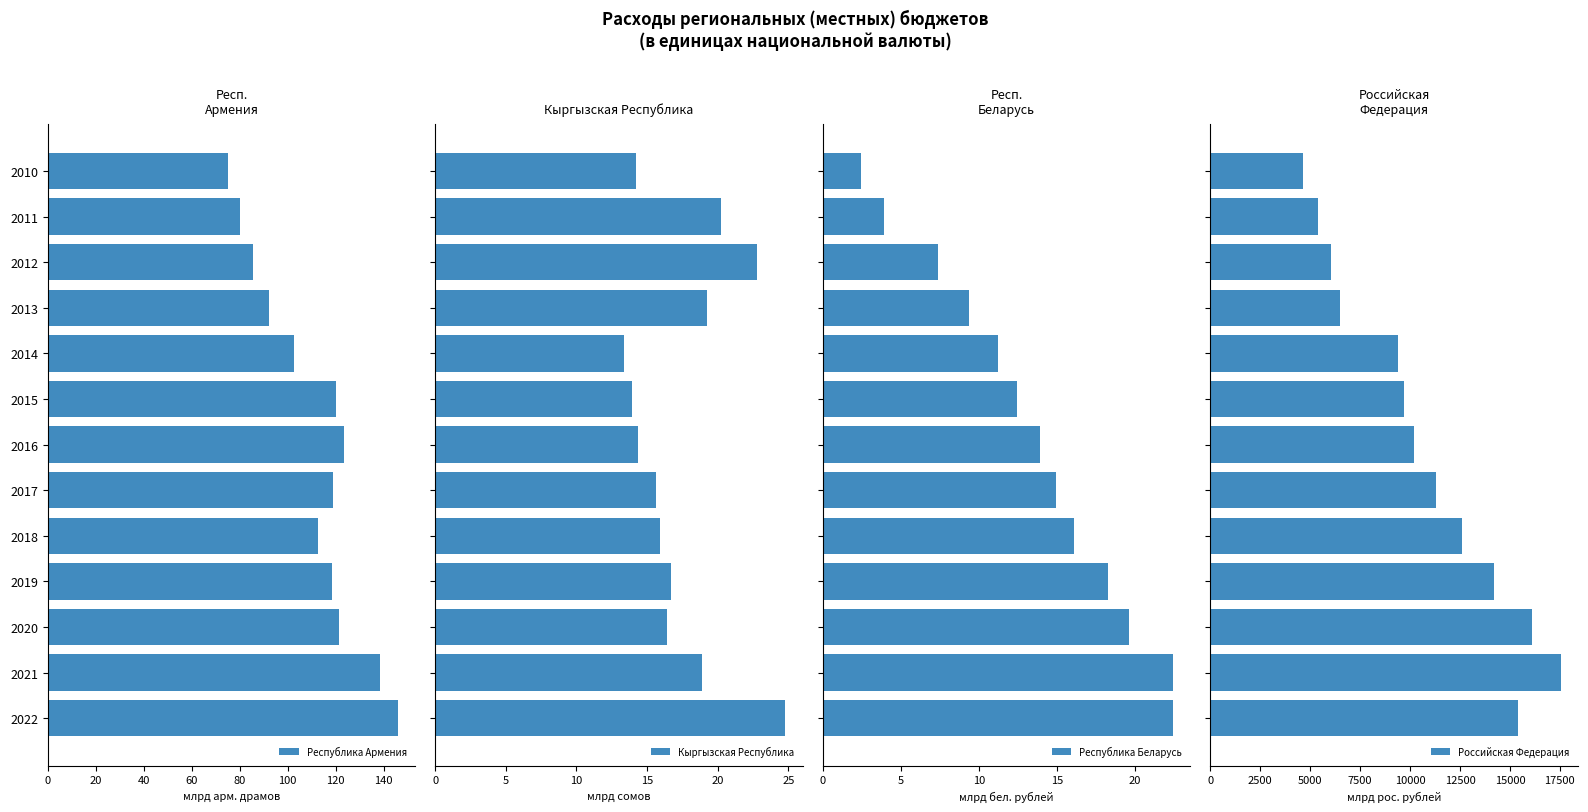

Reading left to right, extract all data points from this chart.

Республика Армения: 75.3	80.3	85.5	92.1	102.5	120.1	123.3	119.1	112.7	118.7	121.2	138.3	146.0
Кыргызская Республика: 14.2	20.2	22.8	19.2	13.4	13.9	14.4	15.6	15.9	16.7	16.4	18.9	24.8
Республика Беларусь: 2.4	4.0	7.4	9.4	11.3	12.4	13.9	15.0	16.1	18.3	19.6	22.5	22.5
Российская Федерация: 4654.9	5385.6	6048.5	6471.5	9417.9	9684.3	10192.9	11283.7	12586.1	14193.0	16084.5	17535.2	15392.7